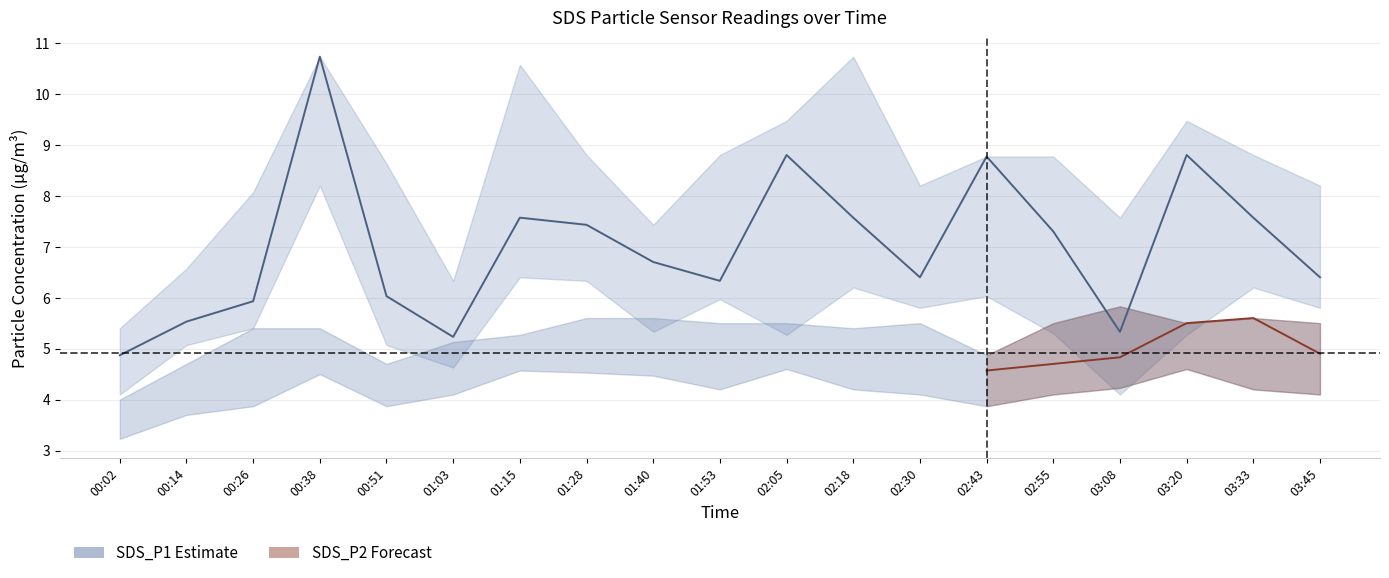

What is the value of the SDS_P2_lower point at the 18th from the left?

4.2